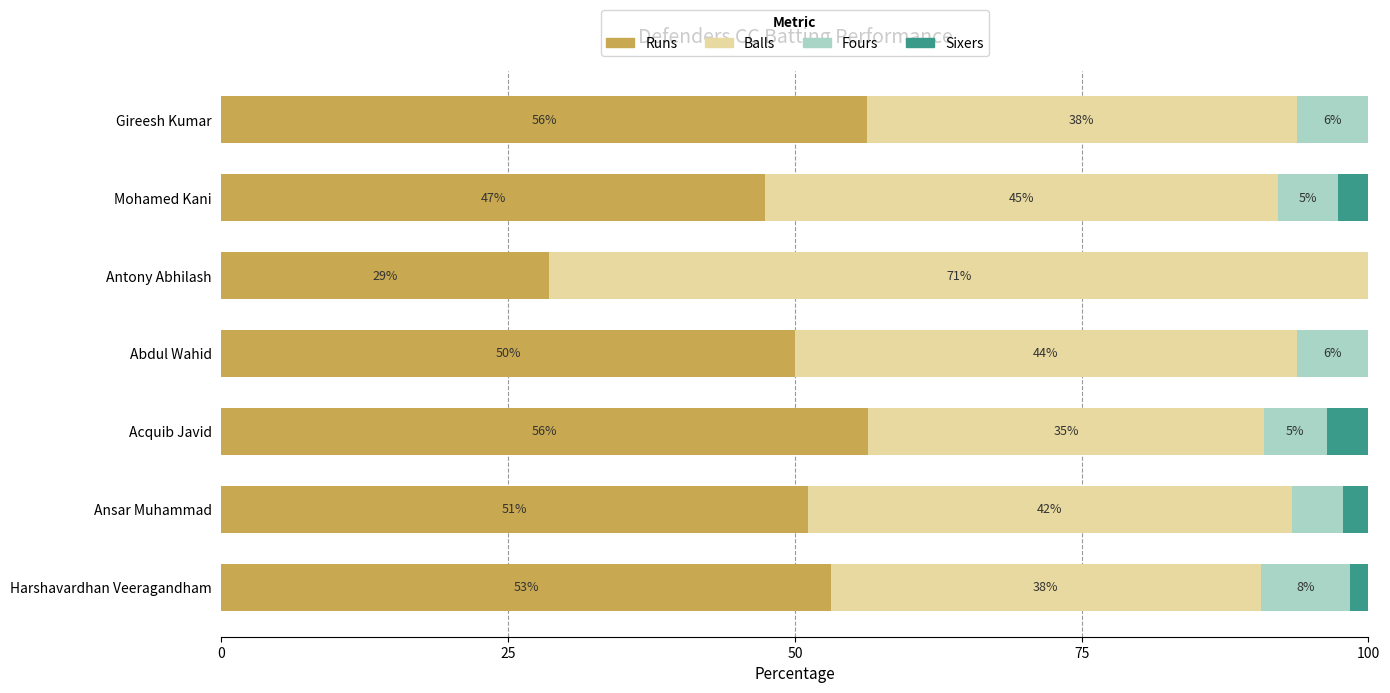

What is the value of the Runs bar at the 3rd from the left?

56.4